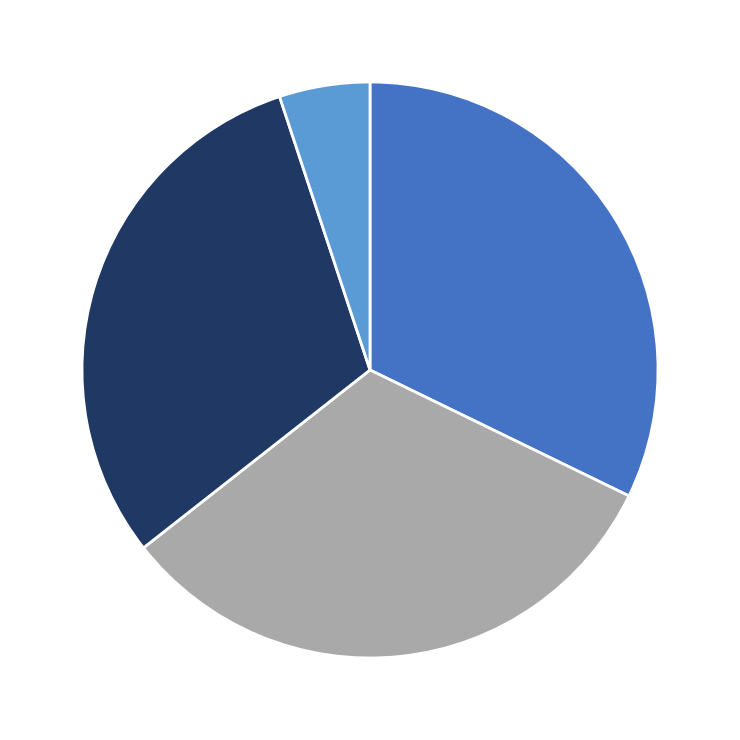

How many segments does this pie chart have?

4